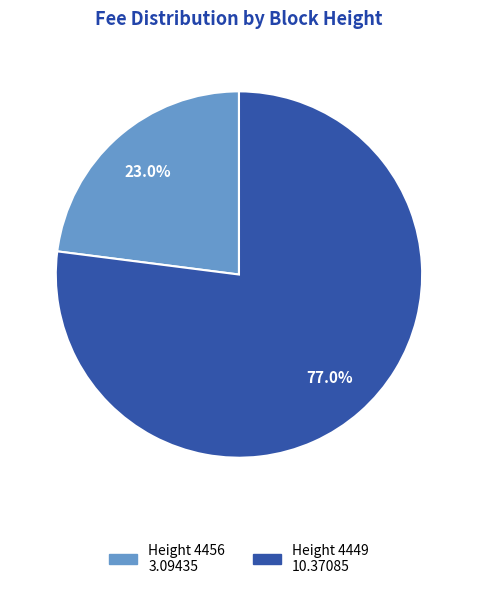

Count the number of slices in the pie.

2